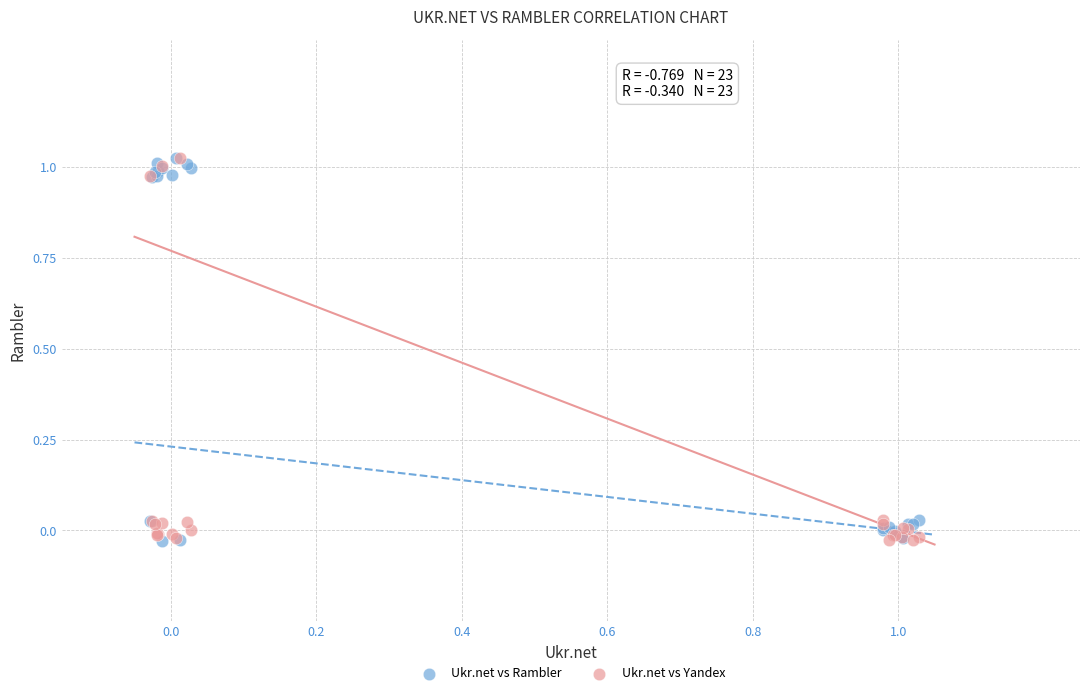

What are all the series names shown in the legend?

Ukr.net vs Rambler, Ukr.net vs Yandex